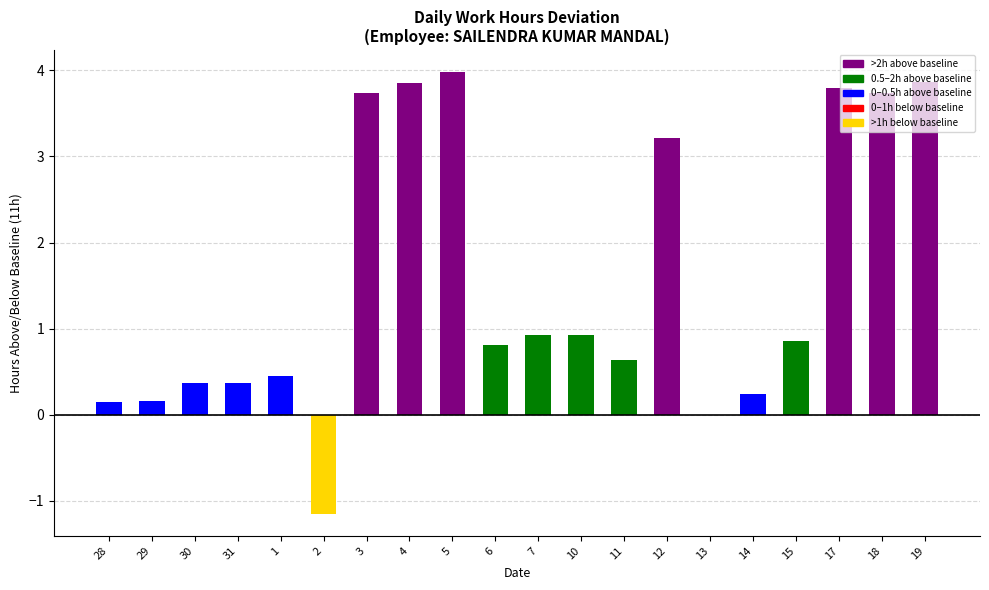

Which has a higher value, 18 or 14?

18